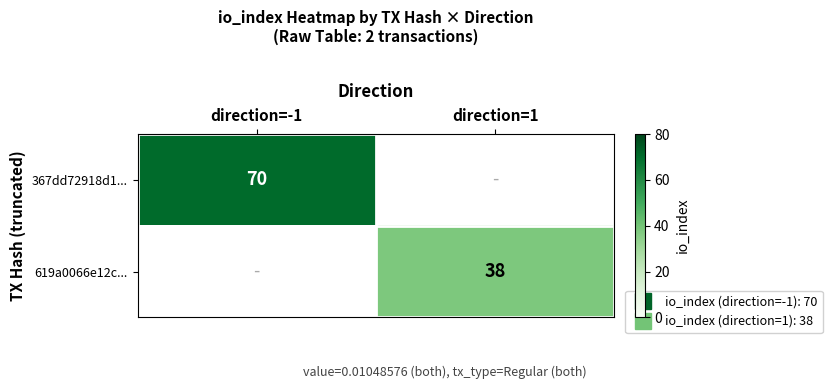

The 367dd72918d1... series shows 37.5 at direction=-1. True or false?

False